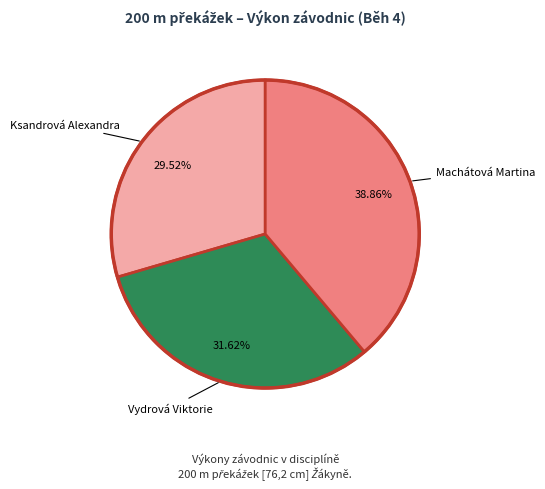

To the nearest percent, what is the difference between the largest and smallest slice percentages?

9%